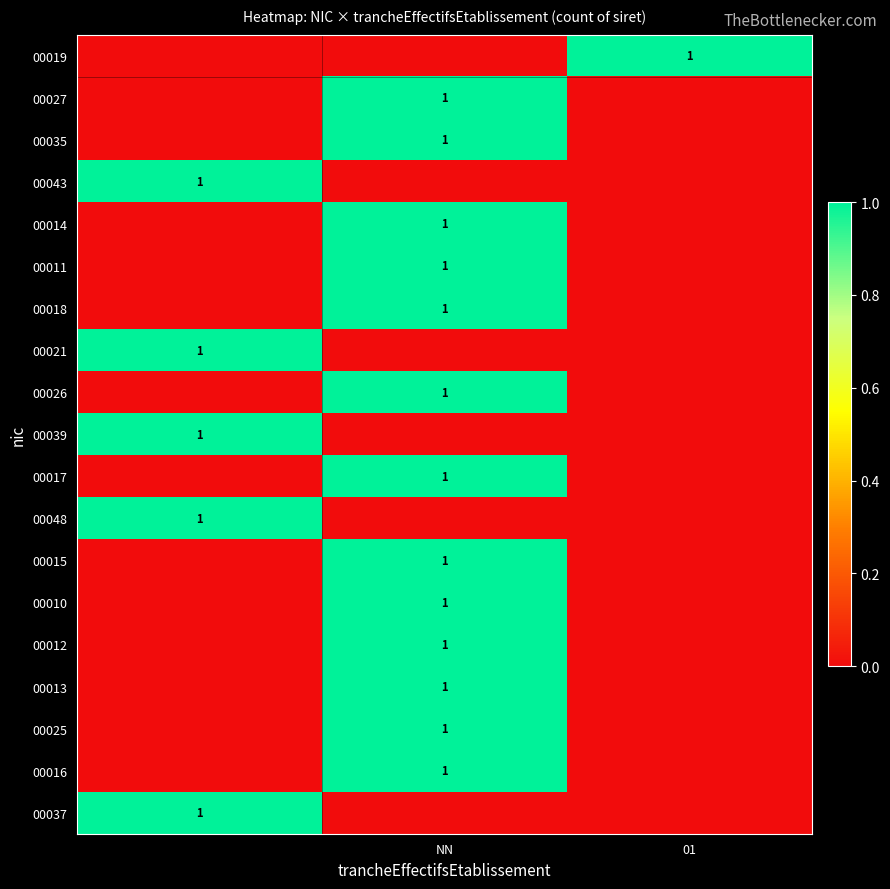

The value of 00012 at NN is 1. True or false?

True